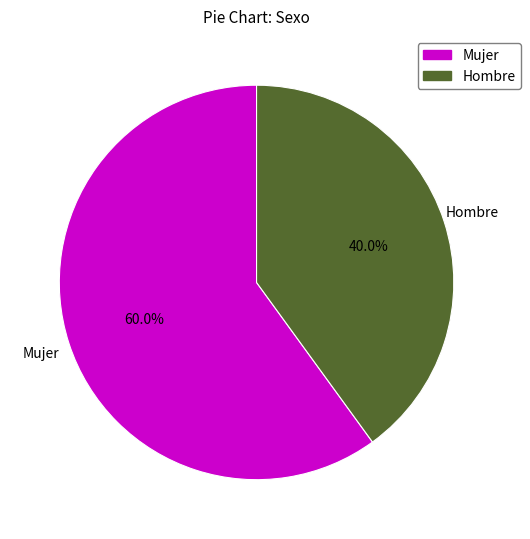

To the nearest percent, what percentage of the pie is Mujer?

60%